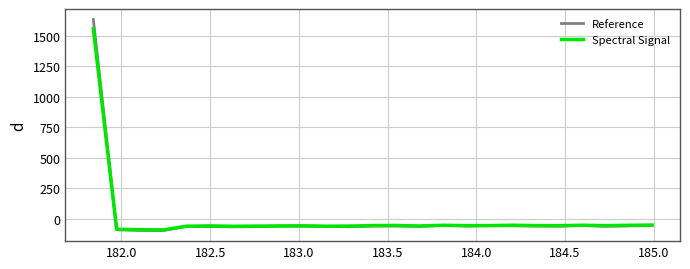

What is the highest value of the Spectral Signal series?

1555.6